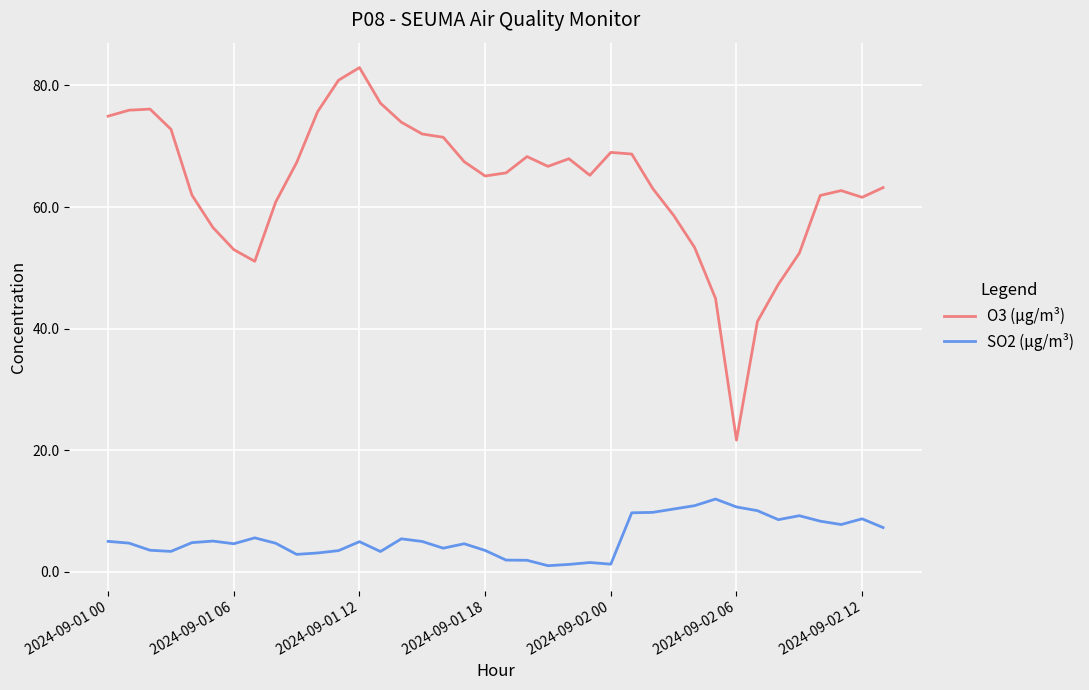

True or false: SO2 (µg/m³) and O3 (µg/m³) intersect in this chart.

False